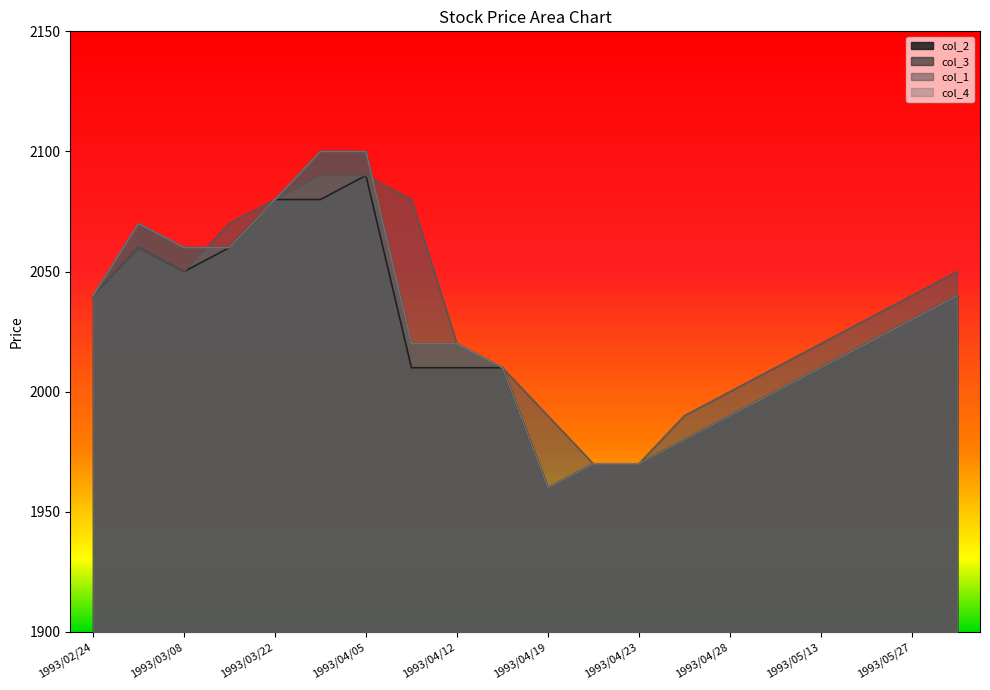

In col_3, how many points are higher than both neighbors (excluding endpoints)?

1